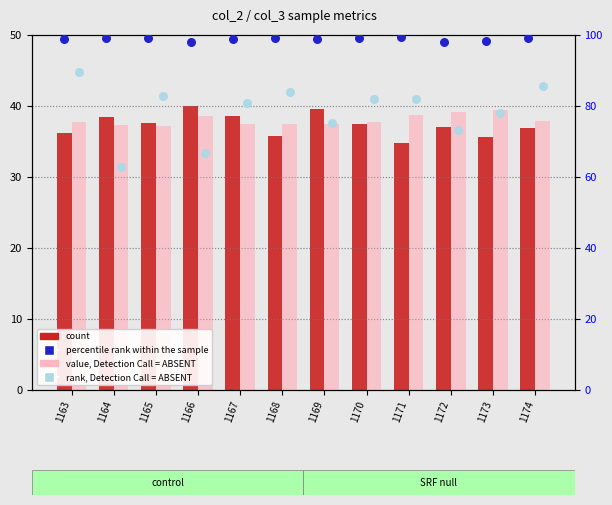

What is the total value across all series at 1165?

256.7